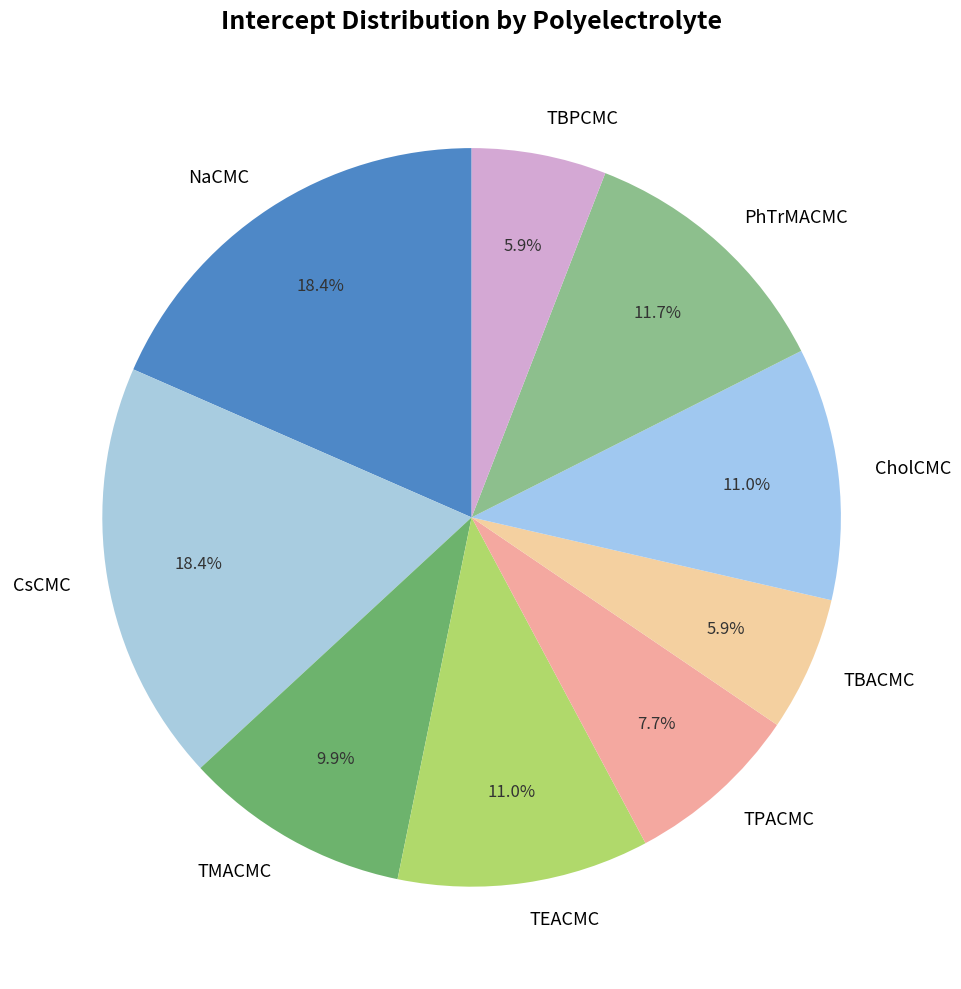

Between CholCMC and TBPCMC, which is larger?

CholCMC